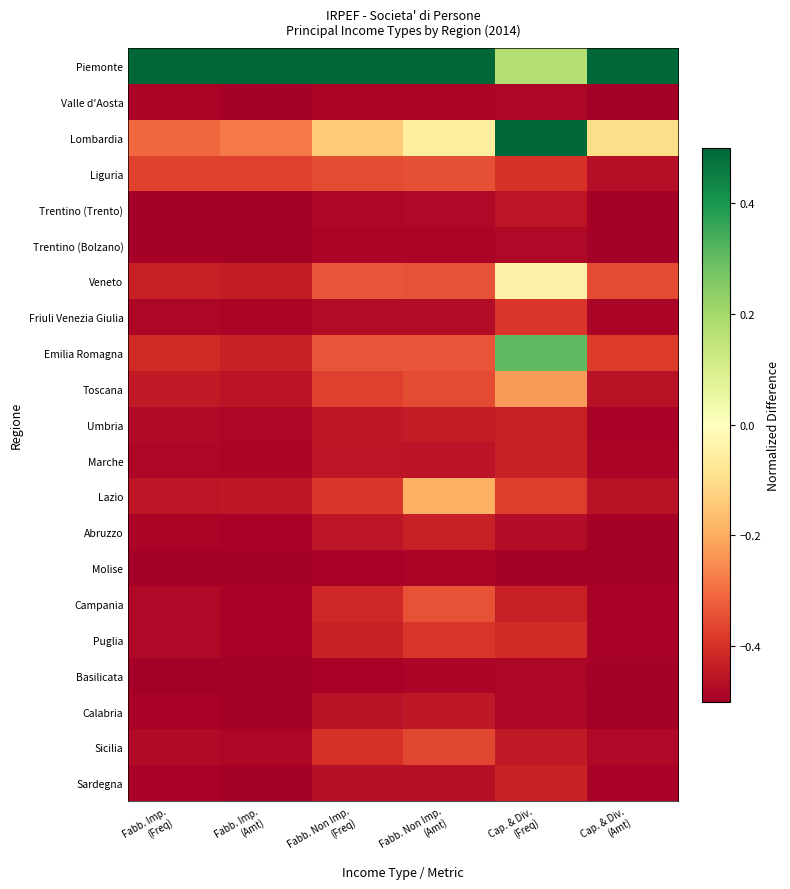

At how many categories does at least one series exceed 0?

6